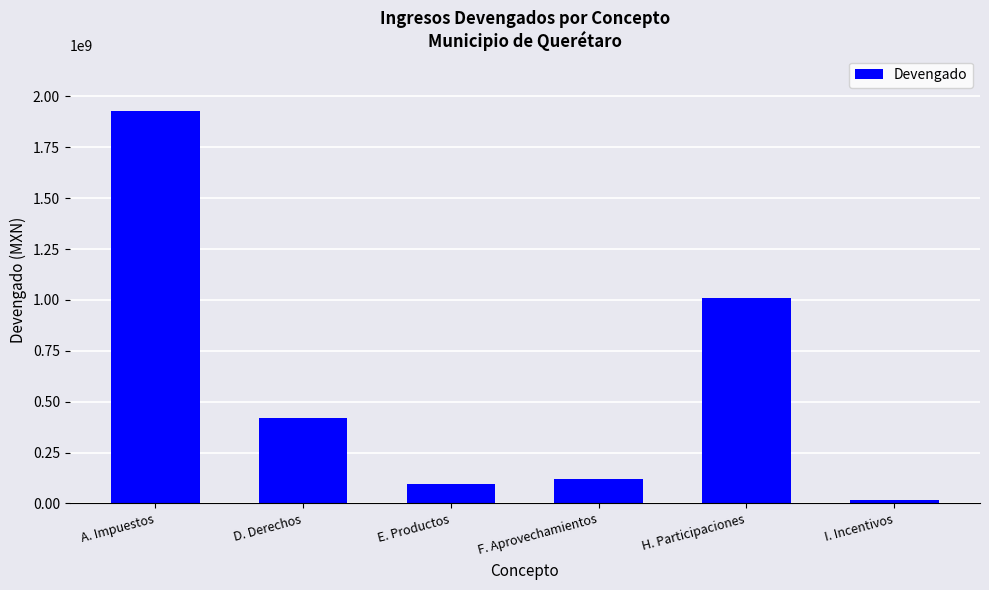

What is the average value?

597885261.2